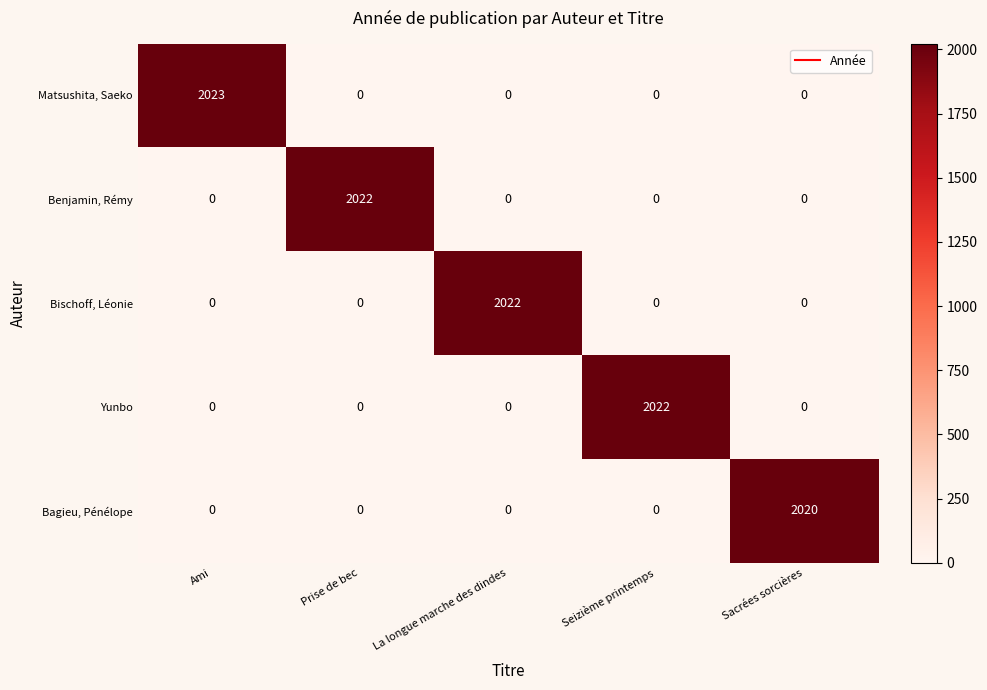

Is it true that Matsushita, Saeko equals -1334 at Sacrées sorcières?

False